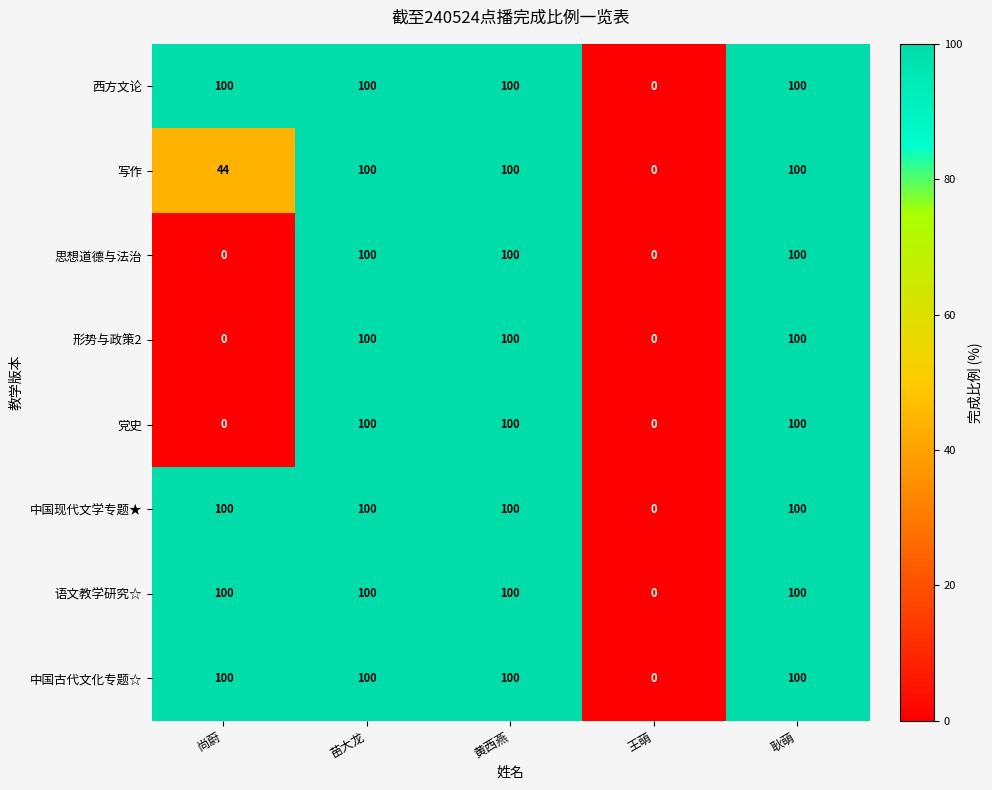

What is the greatest value displayed?

100